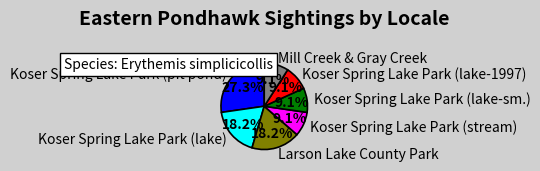

To the nearest percent, what is the average slice percentage?

14%